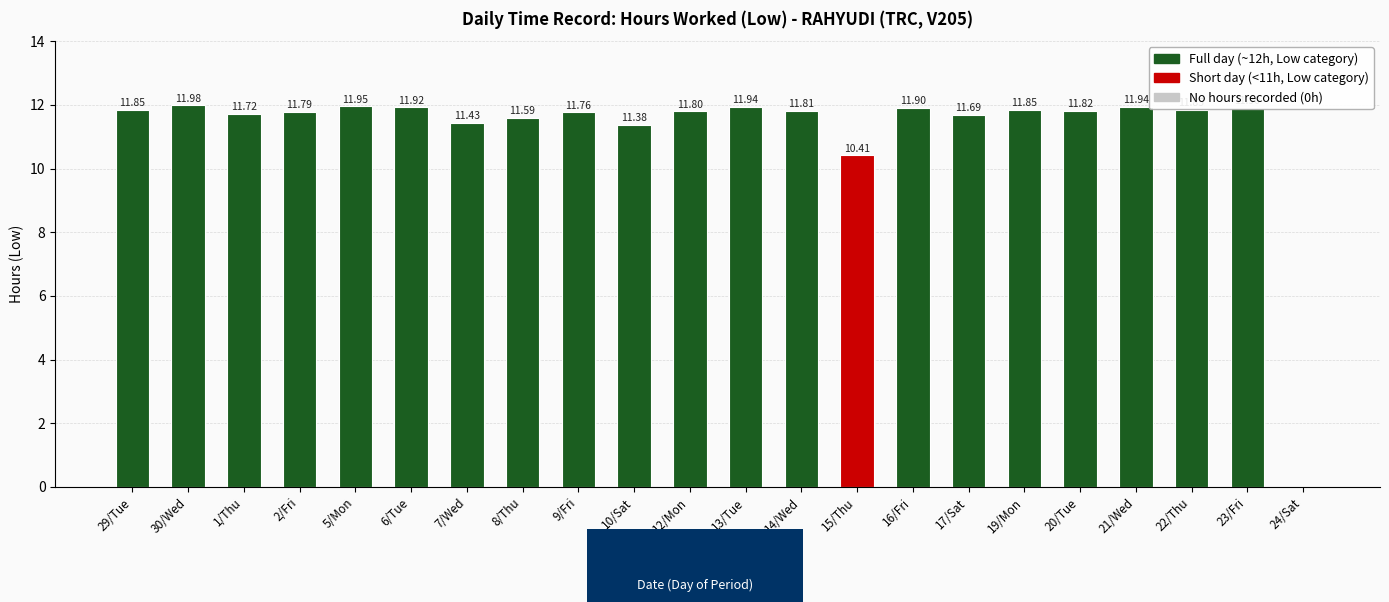

What is the sum of all values?

246.3